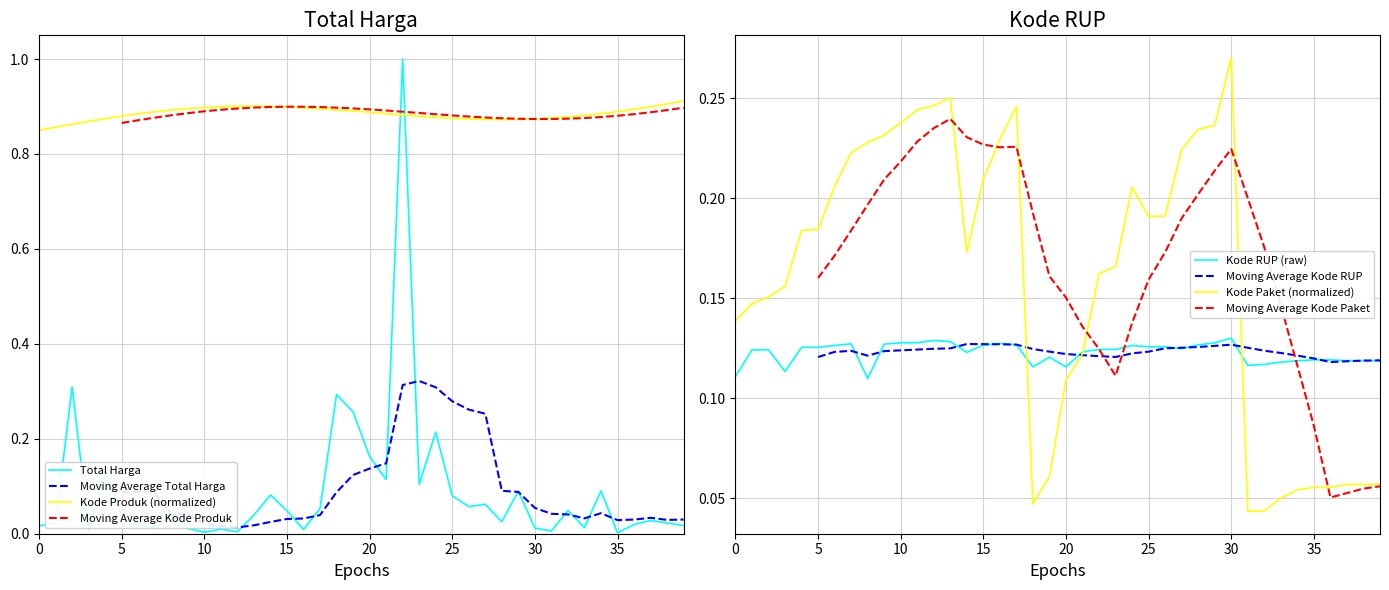

What is the average value of the Total Harga series?

0.1